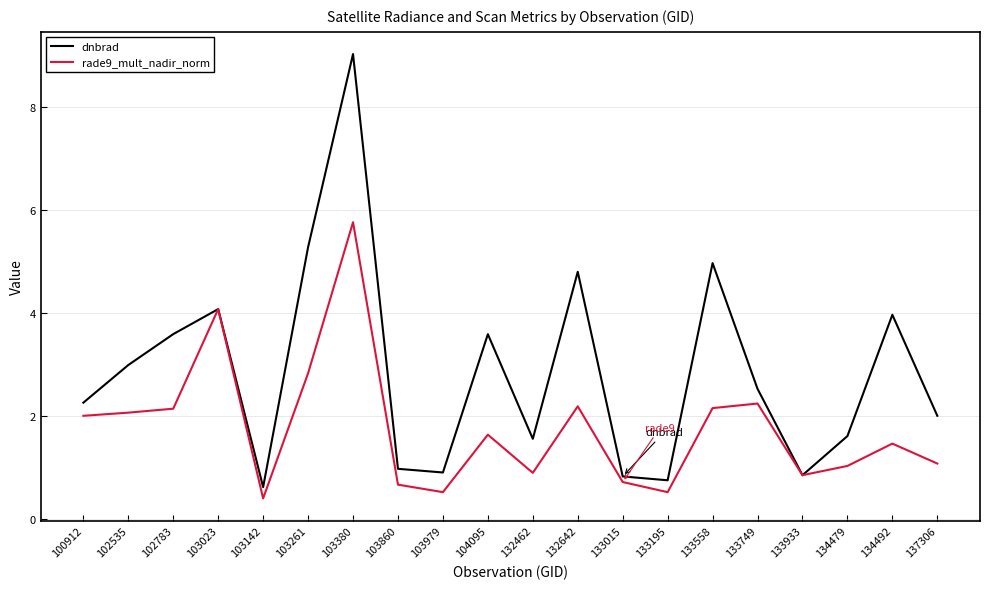

Is it true that dnbrad equals 1.6 at 134479?

True